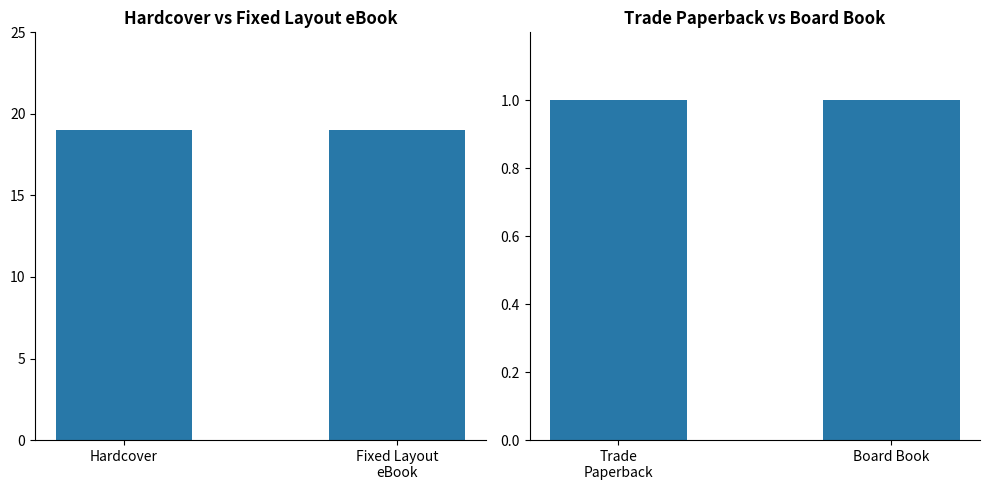

Are the bars grouped side by side (vs. stacked)?

No